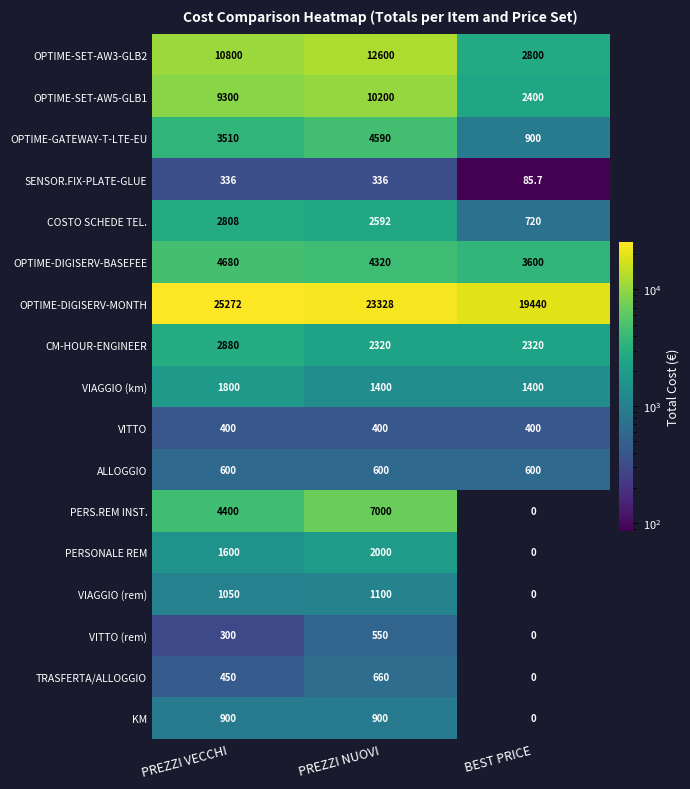

Count the number of data series in this chart.

17